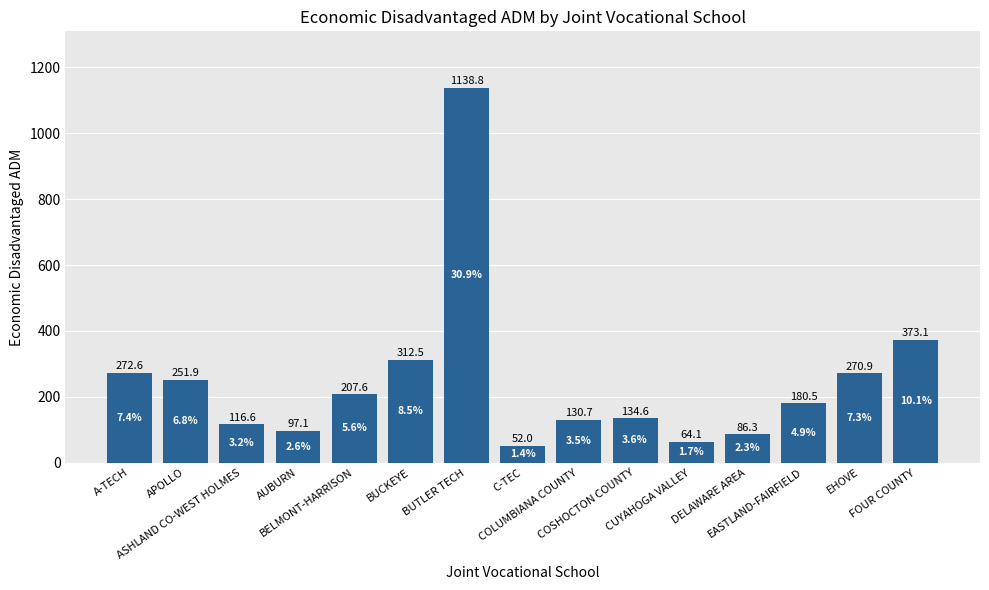

How many bars are there in total?

15